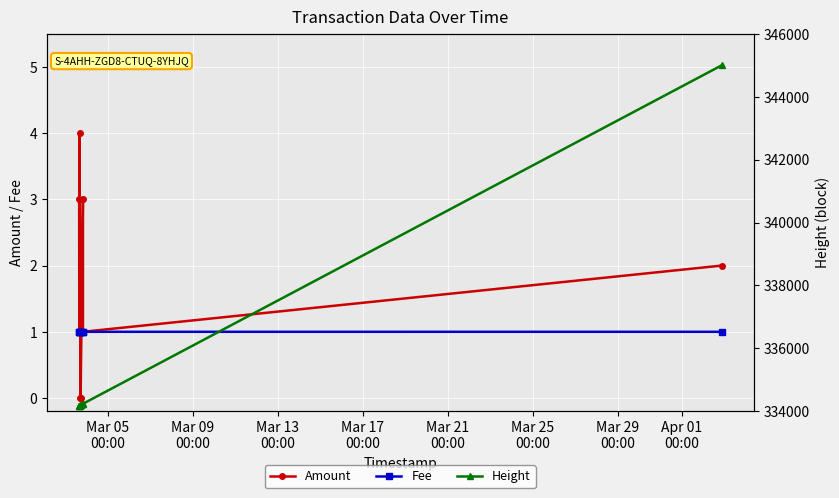

How many lines are shown in the chart?

3